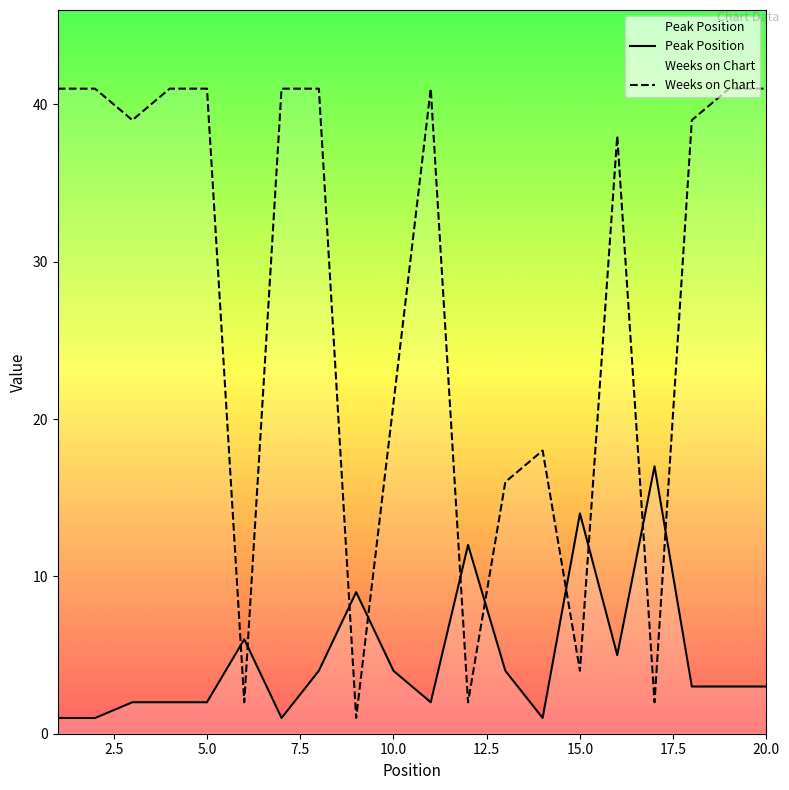

What is the maximum value for Peak Position?

17